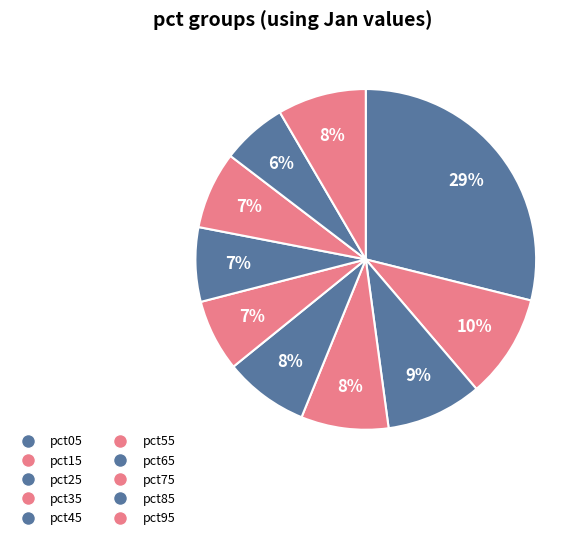

Does any single category account for the majority?

No